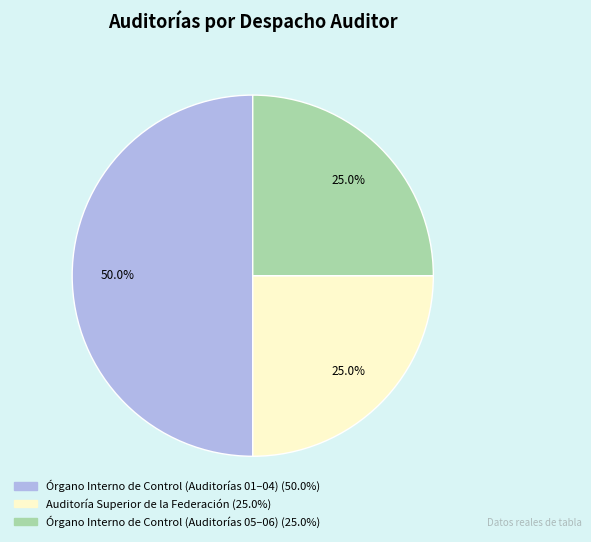

Is there any slice that represents more than half of the pie?

No